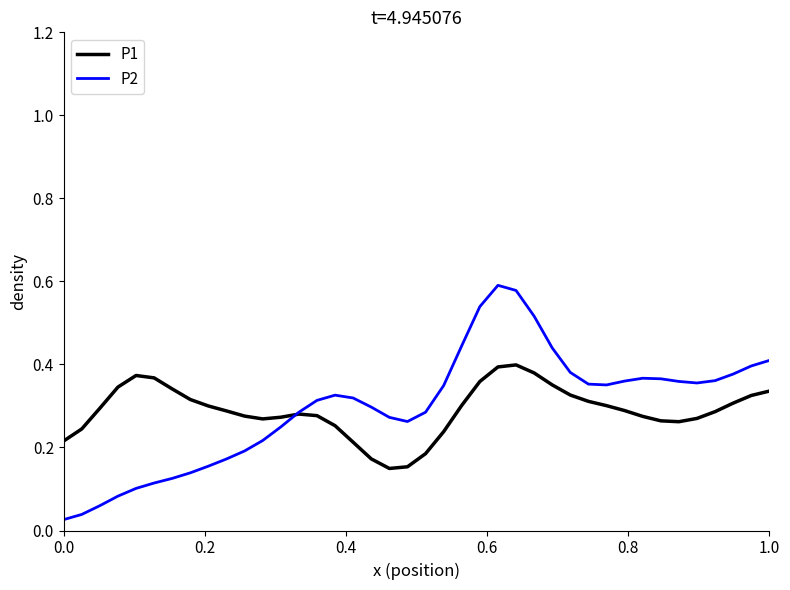

What are all the series names shown in the legend?

P1, P2